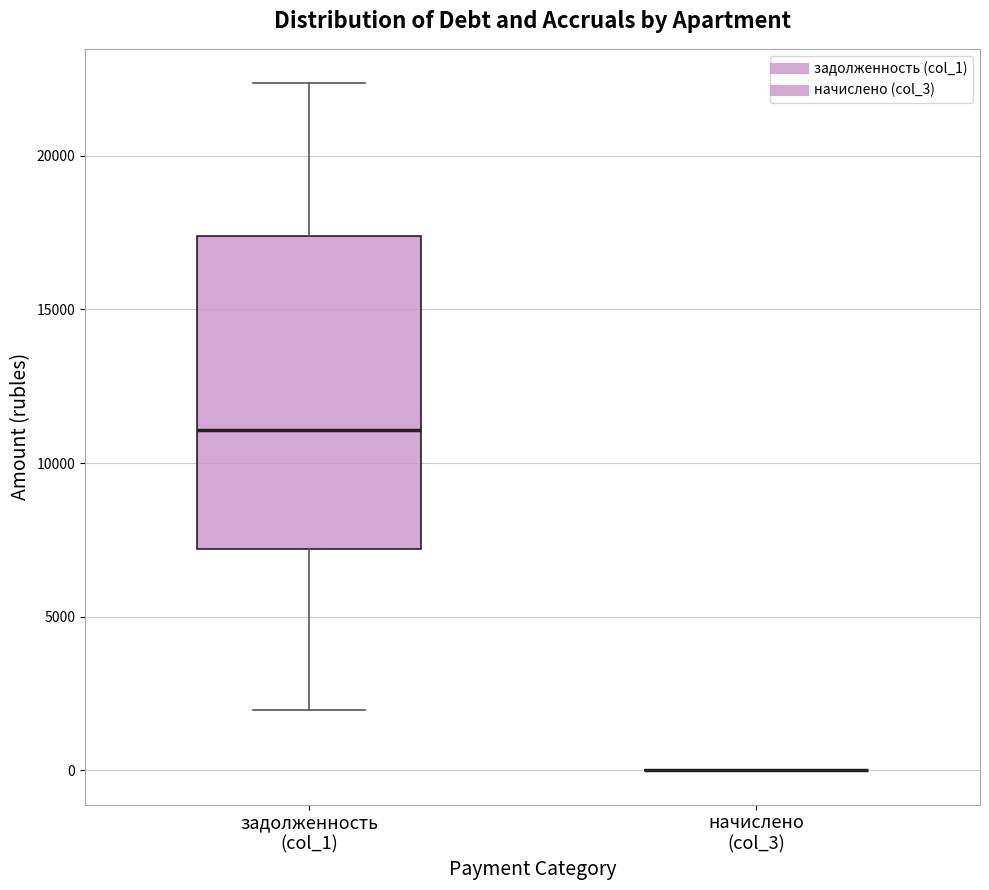

Reading left to right, transcribe this box plot: for each box, give where its median line is, the range the box spans, and where its two whiskers end, as read against the y-axis. The values are not printed on the chart, so give them approximately, as read against the axis.

задолженность (col_1): median 11000, box 7000 to 17500, whiskers 2000 to 22500
начислено (col_3): box collapsed to a line at 0, whiskers 0 to 0